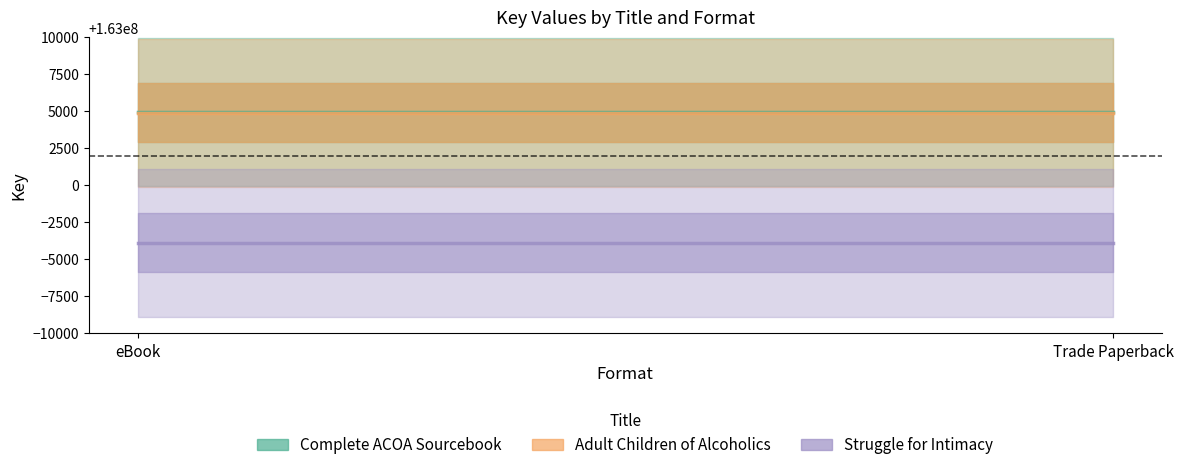

Which has a higher value, Trade Paperback or eBook?

Trade Paperback